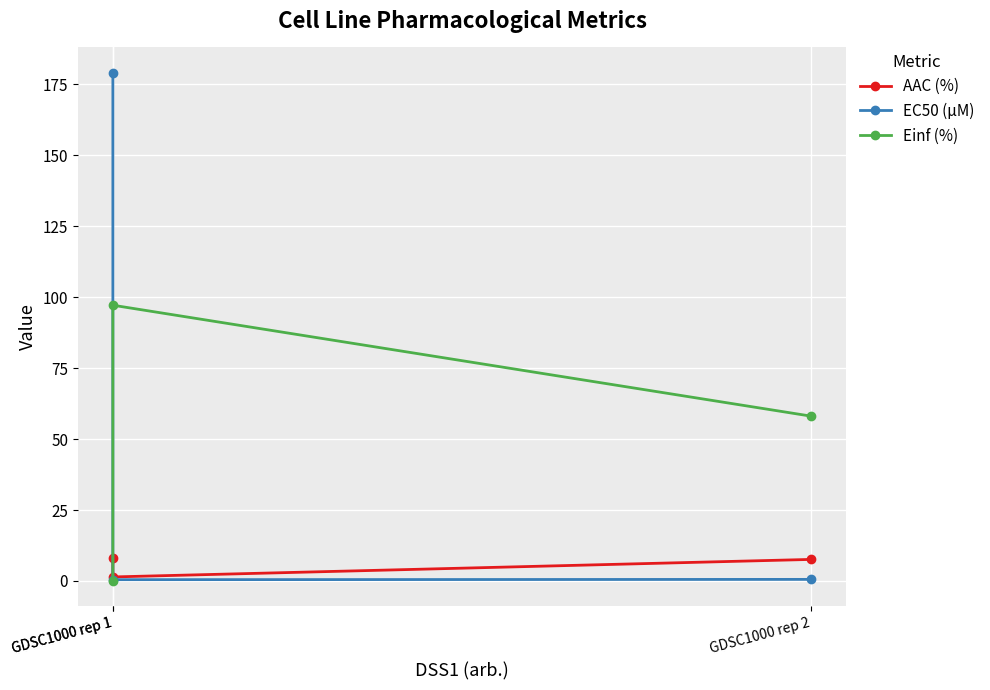

Which category has the lowest value in the EC50 (µM) series?

GDSC1000 rep 1